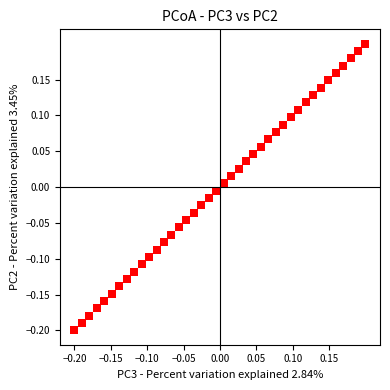

What is the range of X values (max minus min)?

0.4